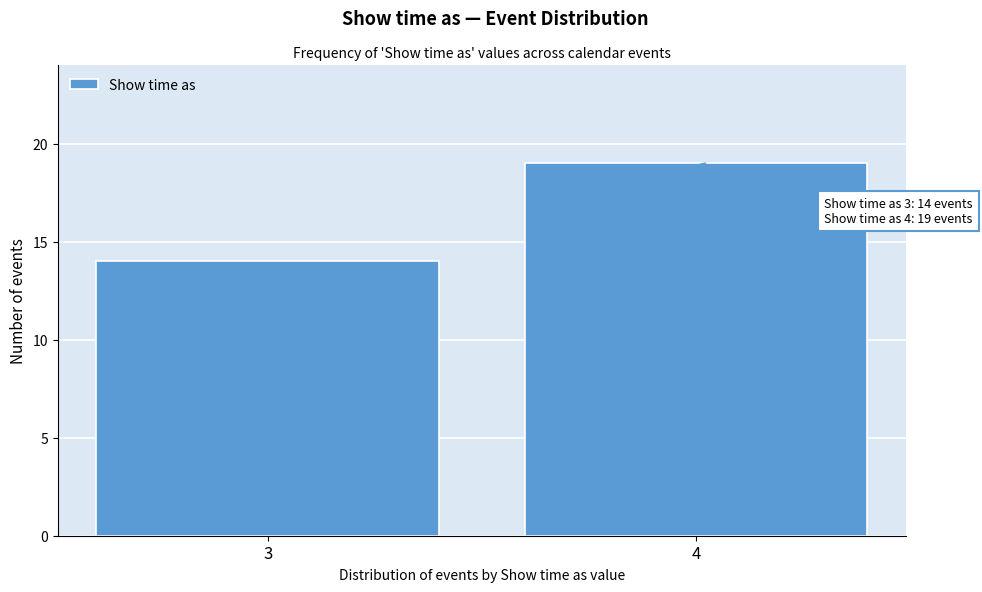

Reading left to right, list all the values displayed in this chart.

3=14	4=19